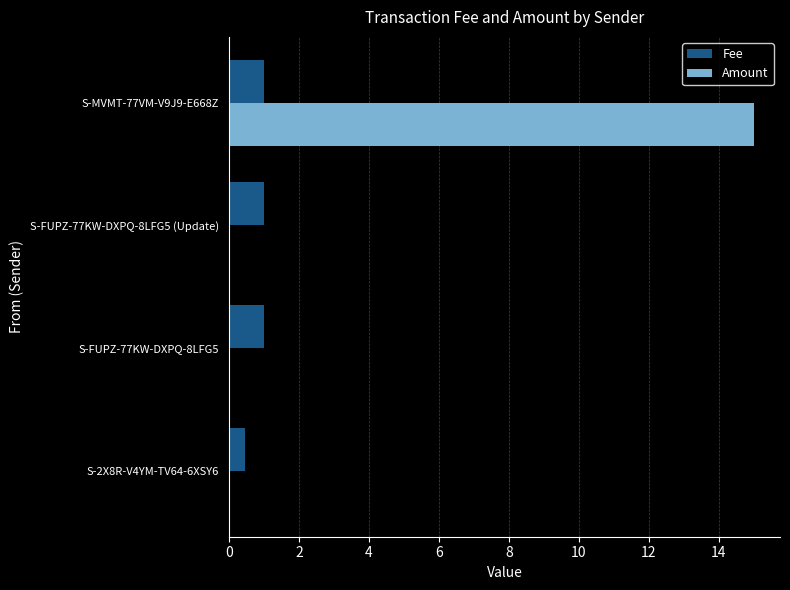

At which category does the chart reach its peak across all series?

S-MVMT-77VM-V9J9-E668Z